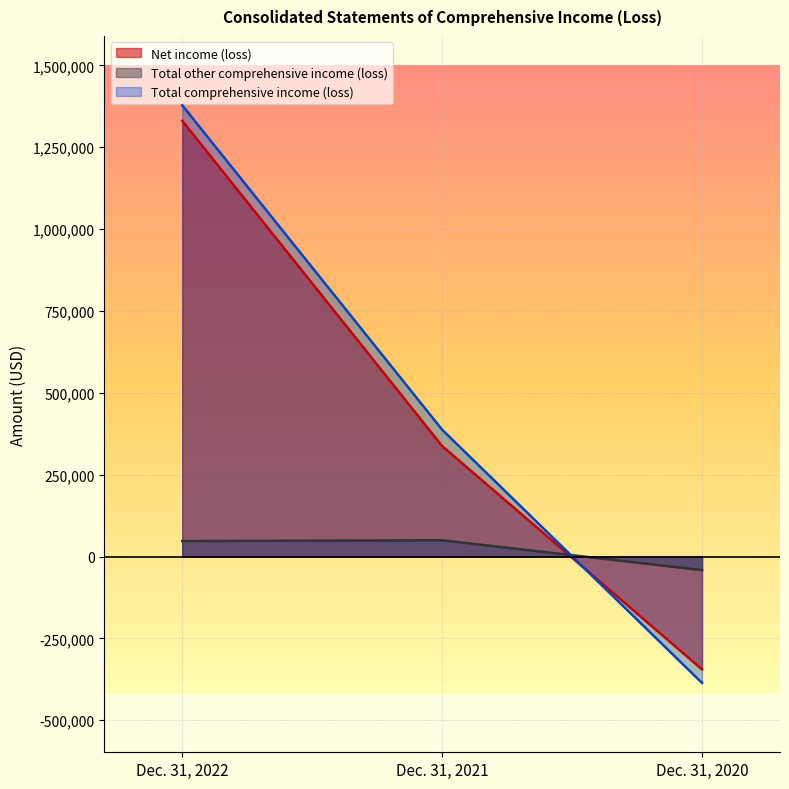

What is the sum of all Total comprehensive income (loss) values?

1379612